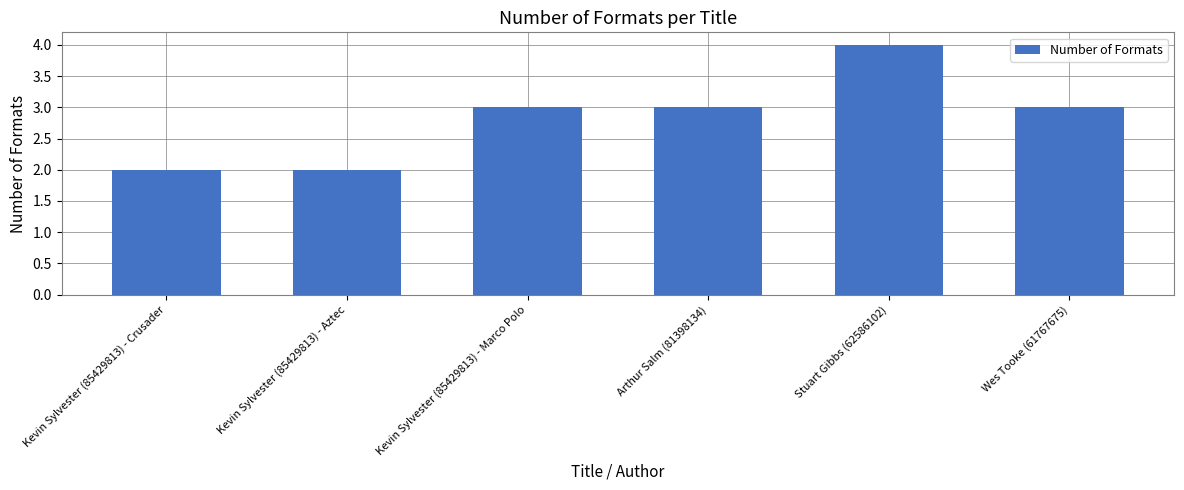

At which category does the chart reach its peak across all series?

Stuart Gibbs (62586102)